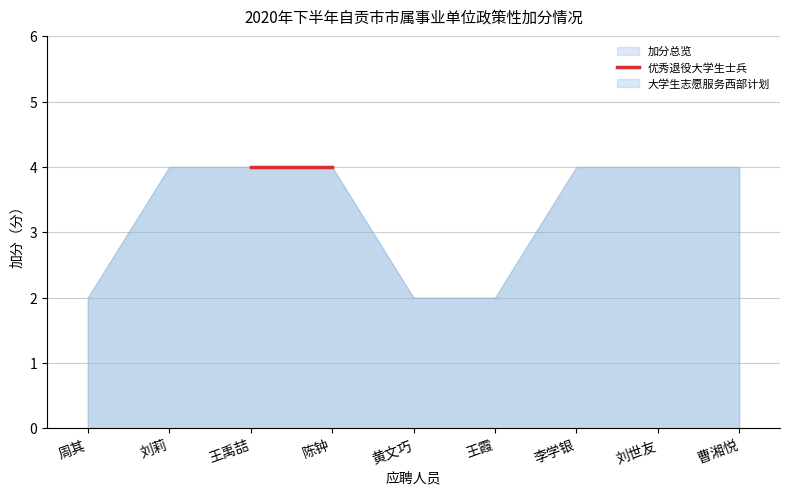

The value of 加分总览 at 陈钟 is 2. True or false?

False